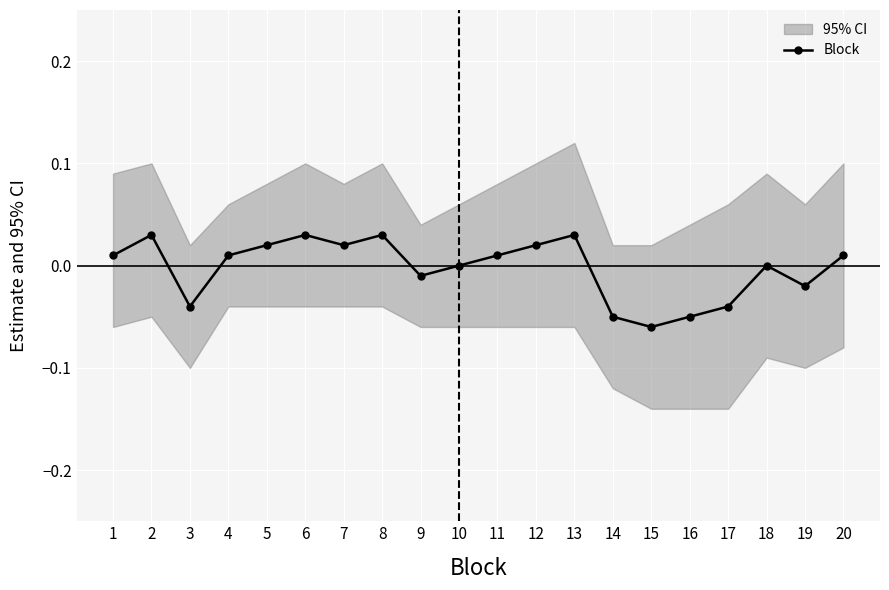

Reading left to right, list all the values displayed in this chart.

0.0	0.0	-0.0	0.0	0.0	0.0	0.0	0.0	-0.0	0.0	0.0	0.0	0.0	-0.1	-0.1	-0.1	-0.0	0.0	-0.0	0.0